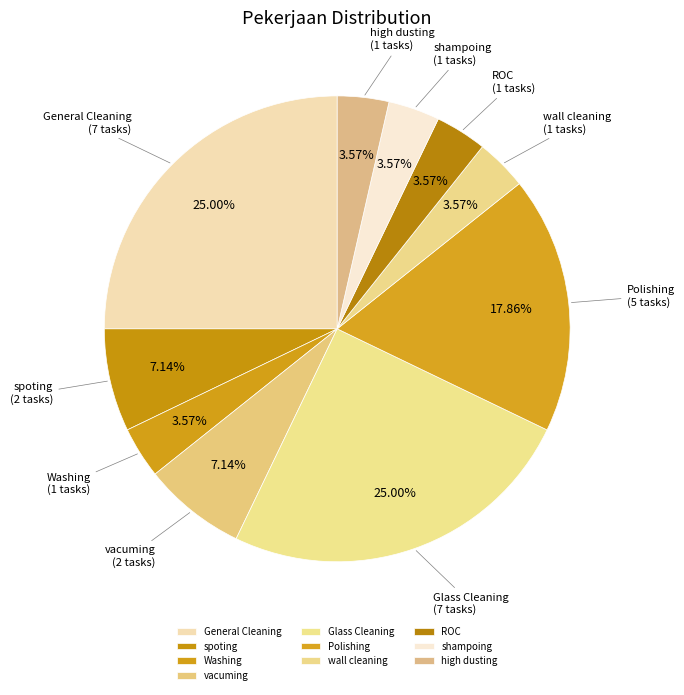

To the nearest percent, what is the difference between the largest and smallest slice percentages?

21%